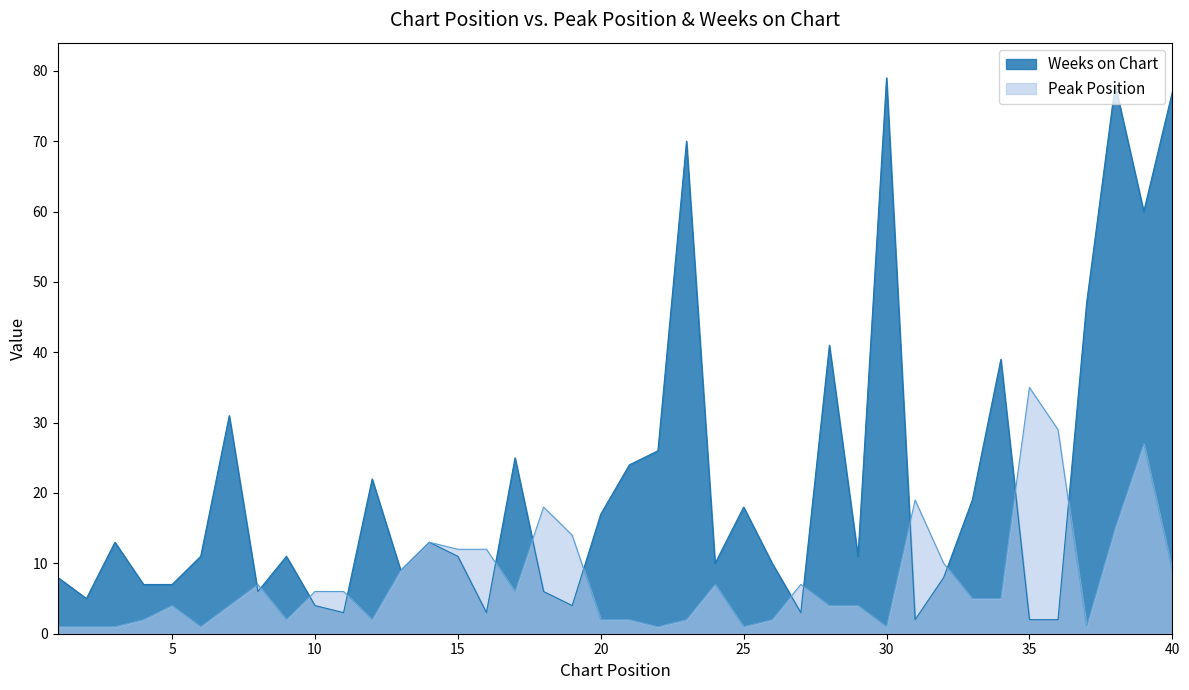

What is the minimum value for Weeks on Chart?

2